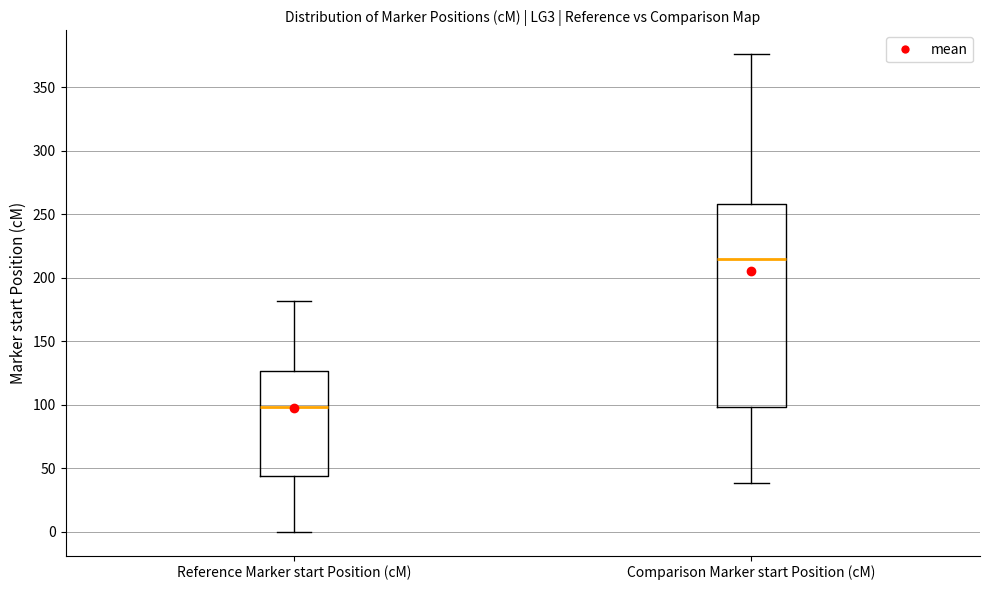

Reading left to right, read every box against the y-axis: the position of its median line, the range the box covers, and the ends of its whiskers. The values are not printed on the chart, so give them approximately, as read against the axis.

Reference Marker start Position (cM): median 100, box 45 to 125, whiskers 0 to 180
Comparison Marker start Position (cM): median 215, box 100 to 260, whiskers 40 to 375